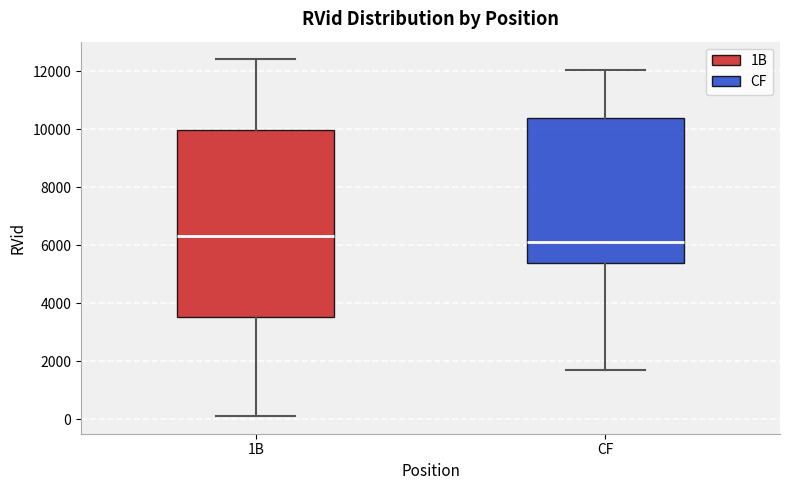

Reading left to right, read every box against the y-axis: the position of its median line, the range the box covers, and the ends of its whiskers. The values are not printed on the chart, so give them approximately, as read against the axis.

1B: median 6400, box 3600 to 10000, whiskers 200 to 12400
CF: median 6200, box 5400 to 10400, whiskers 1800 to 12000